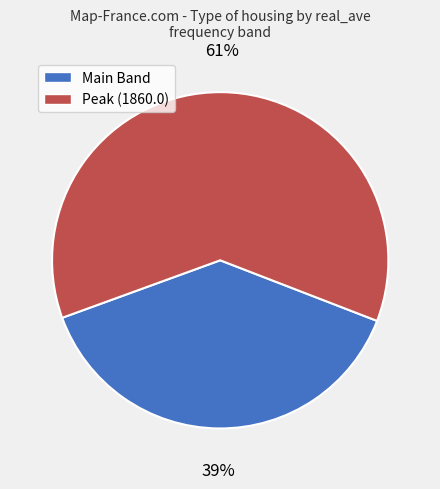

Is there any slice that represents more than half of the pie?

Yes